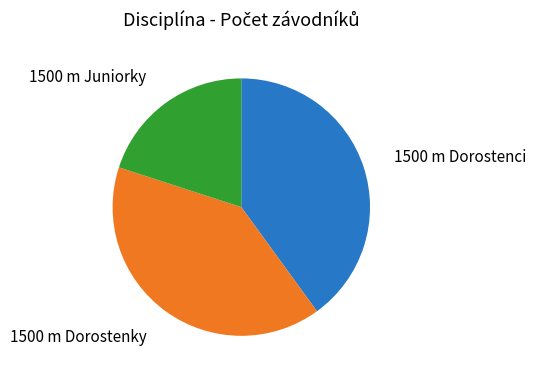

Does any single category account for the majority?

No